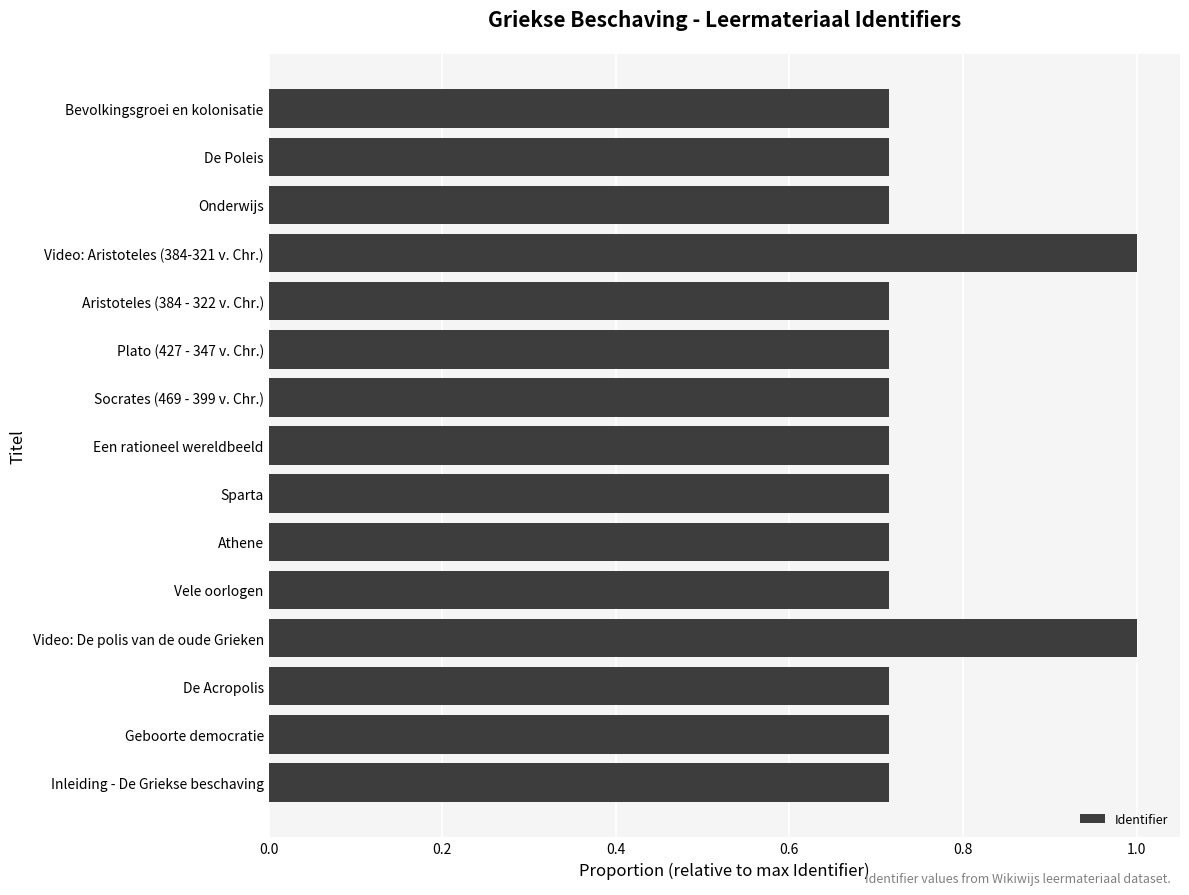

What is the greatest value displayed?

1.0